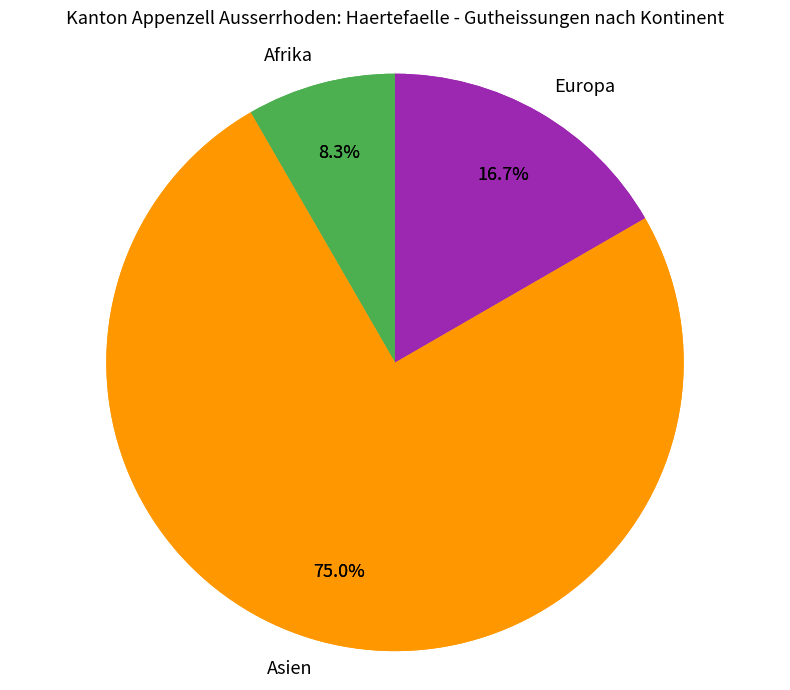

True or false: Europa accounts for 29% of the total.

False